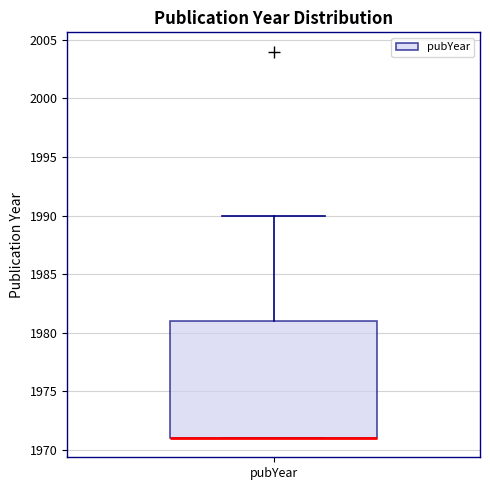

Transcribe this box plot: give where the median line is, the range the box spans, and where the two whiskers end, as read against the y-axis. The values are not printed on the chart, so give them approximately, as read against the axis.

median 1971 (drawn on the box's lower edge), box 1971 to 1981, whiskers 1971 to 1990